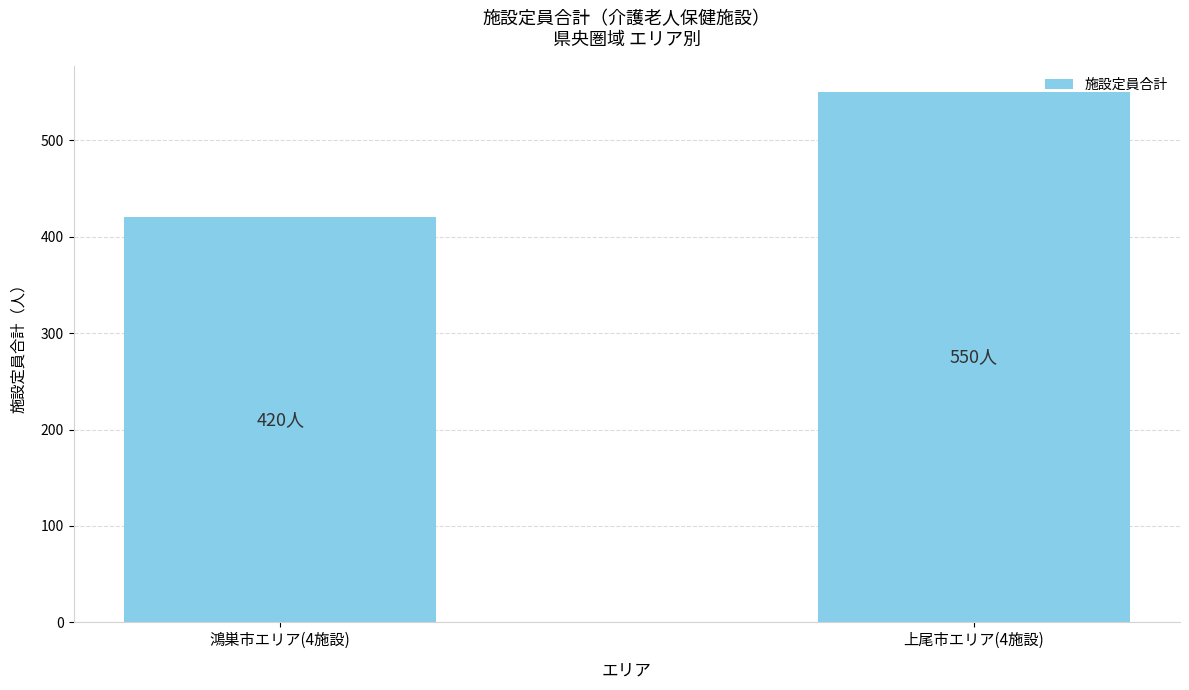

Which category has the highest value across all series?

上尾市エリア(4施設)